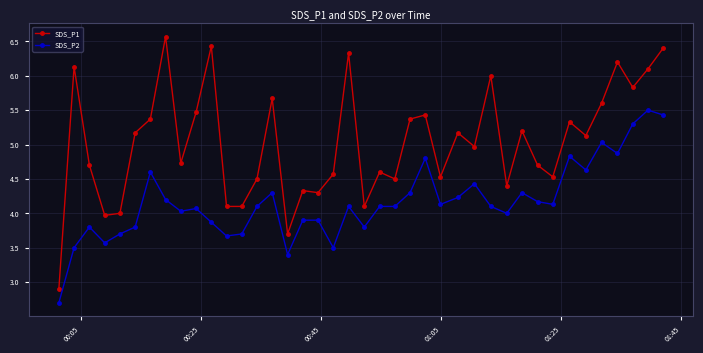

Does the chart have visible grid lines?

Yes